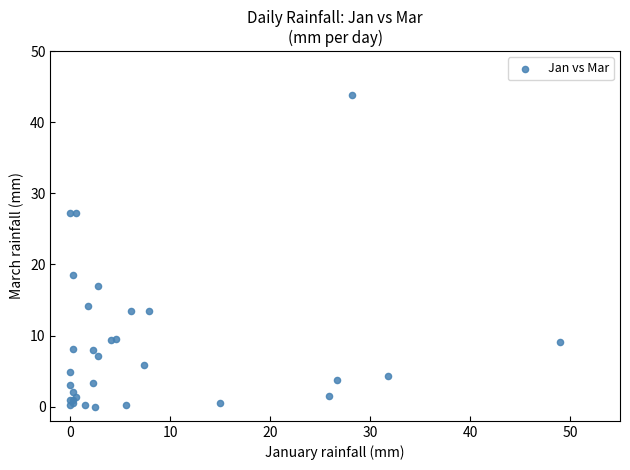

What Y value in the scatter plot is closest to 21?

18.5